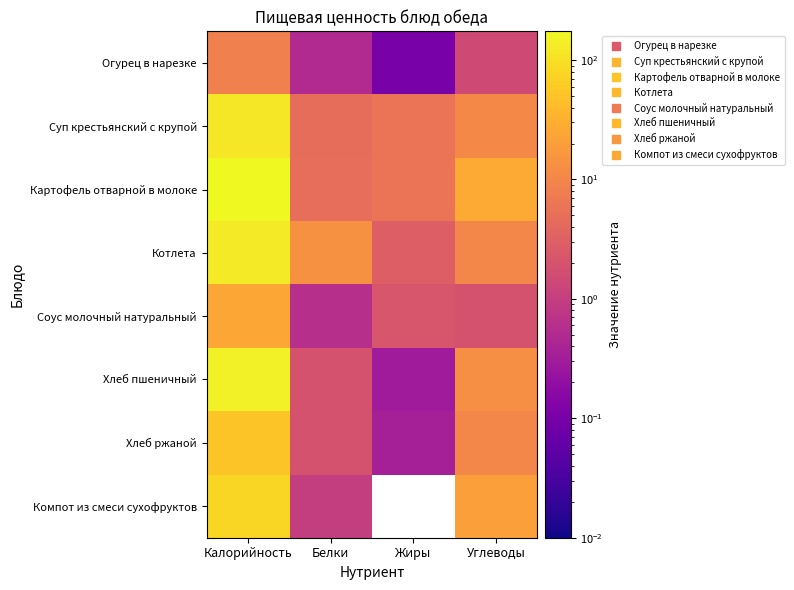

At which category does the chart reach its minimum across all series?

Жиры